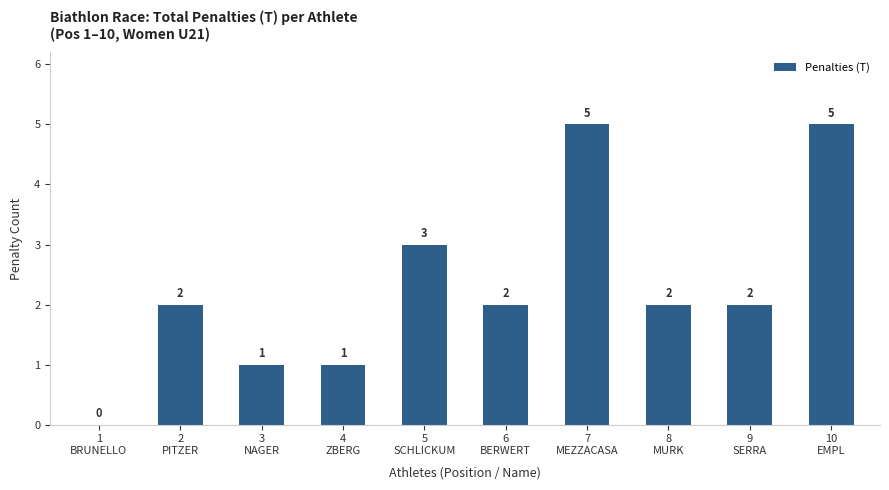

What is the sum of the values at 3
NAGER and 8
MURK?

3